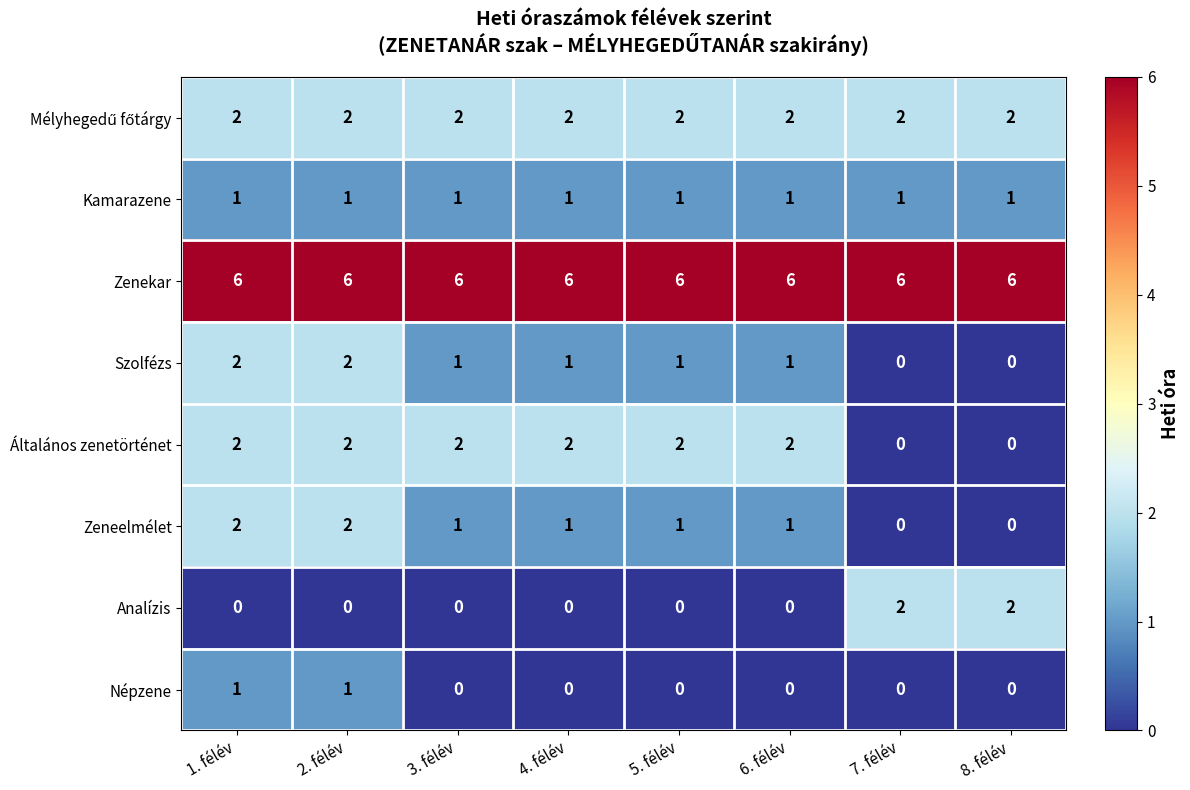

The Analízis series shows 1 at 2. félév. True or false?

False